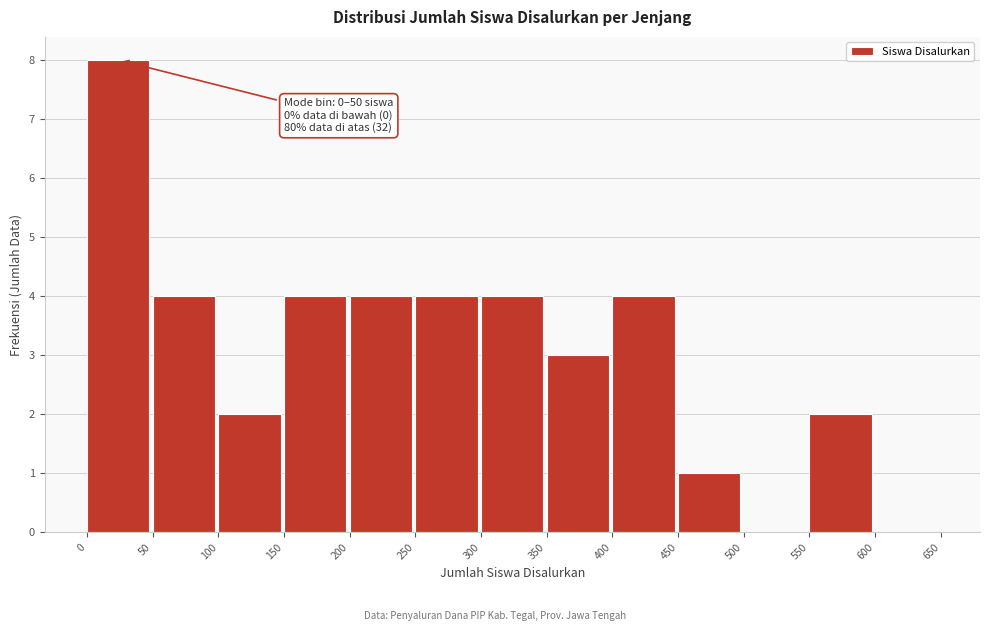

Over which range of the x-axis is the bar tallest?

0 to 50